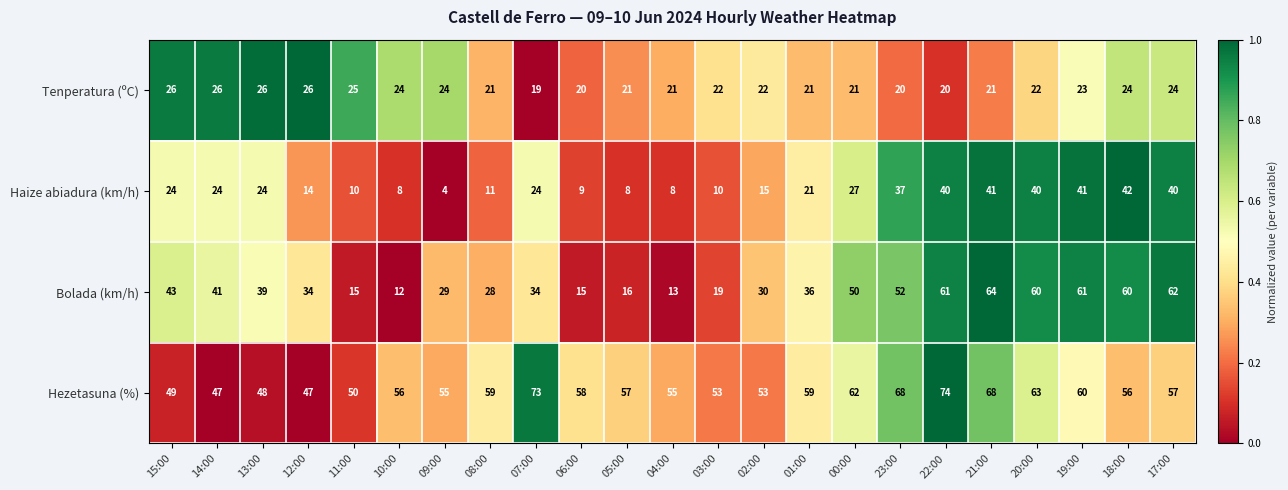

How many data points does each series have?

23